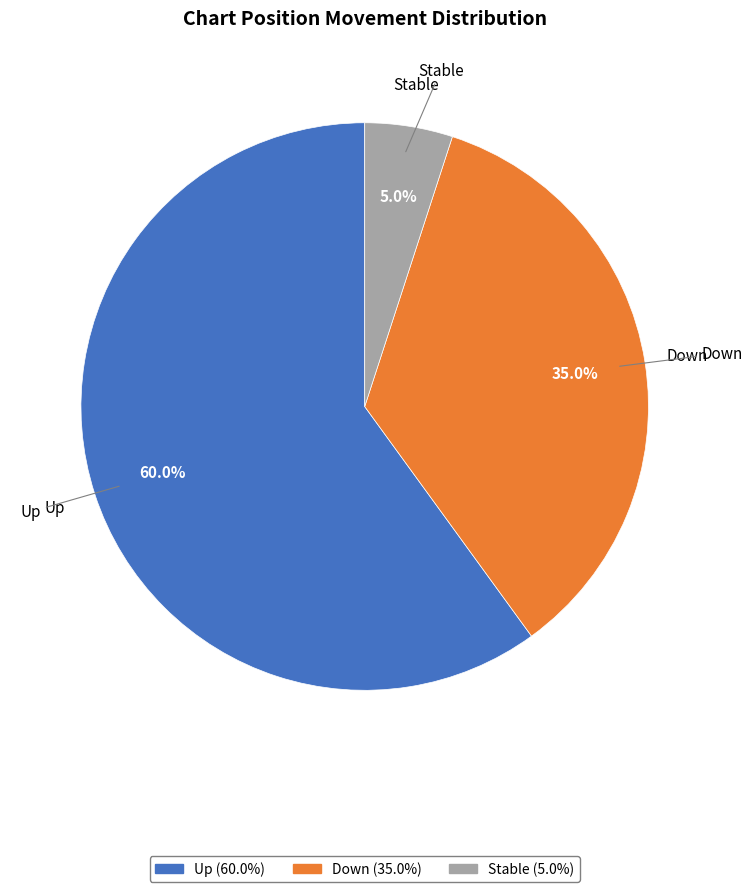

To the nearest percent, what is the difference between the largest and smallest slice percentages?

55%